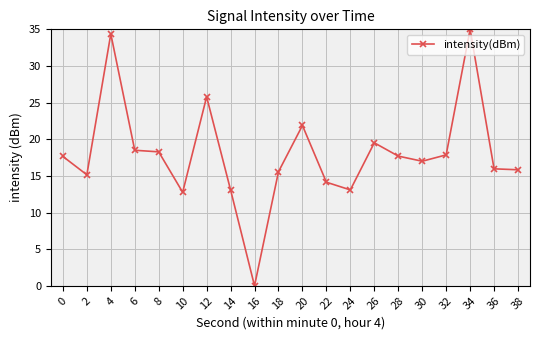

What is the difference between the values at 6 and 26?

1.0